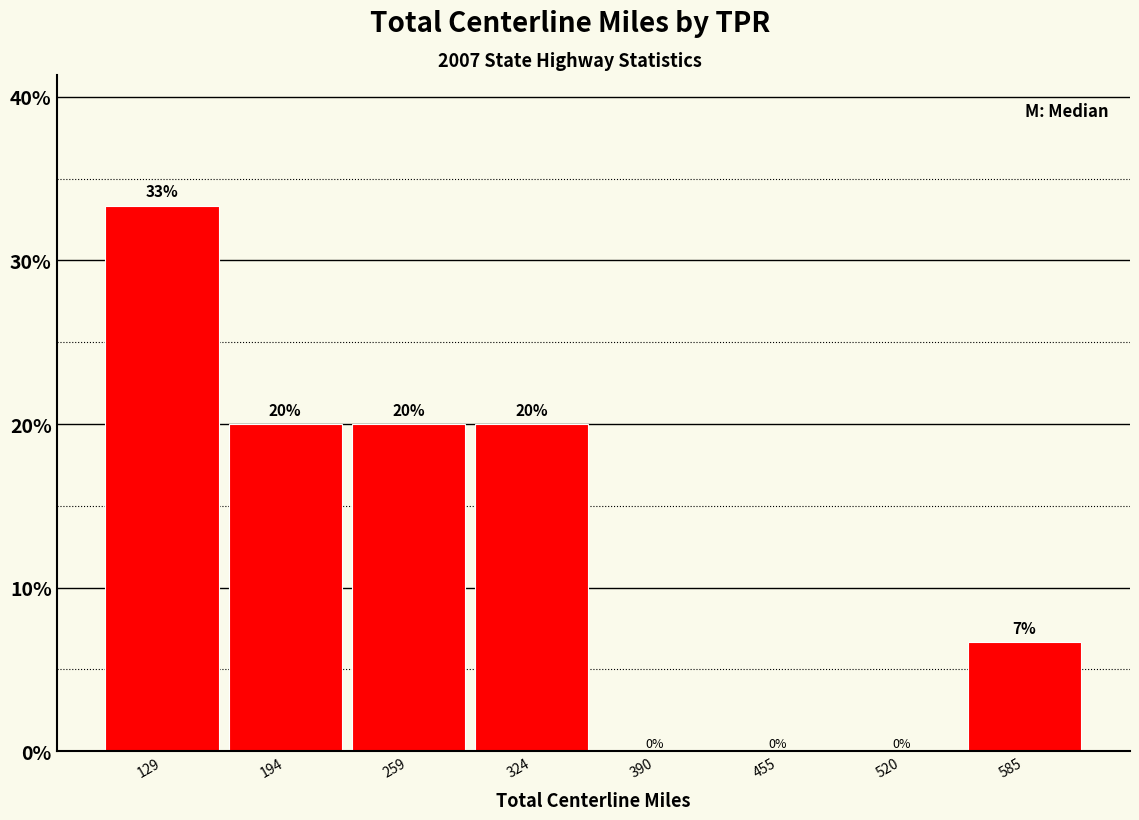

Which range on the x-axis has the tallest bar?

100 to 160